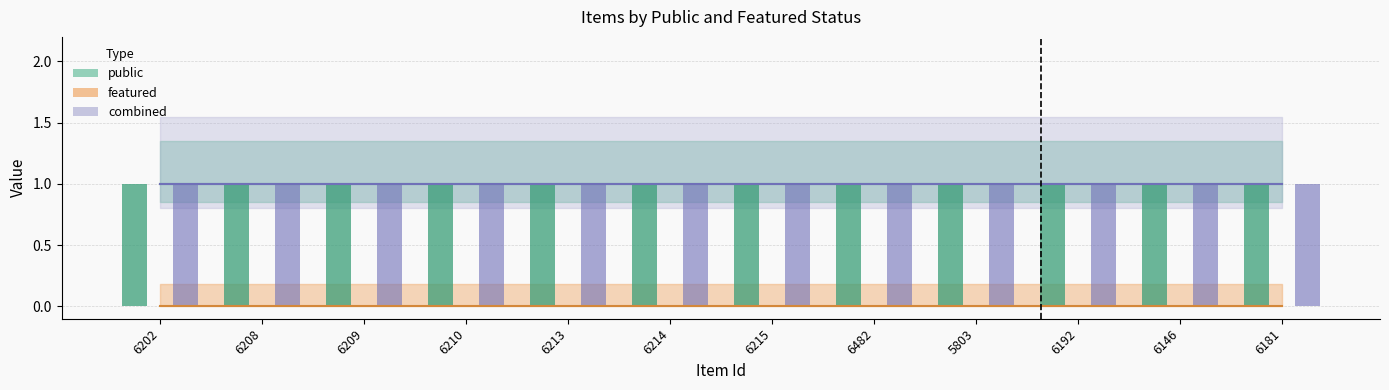

What is the average value of the public series?

1